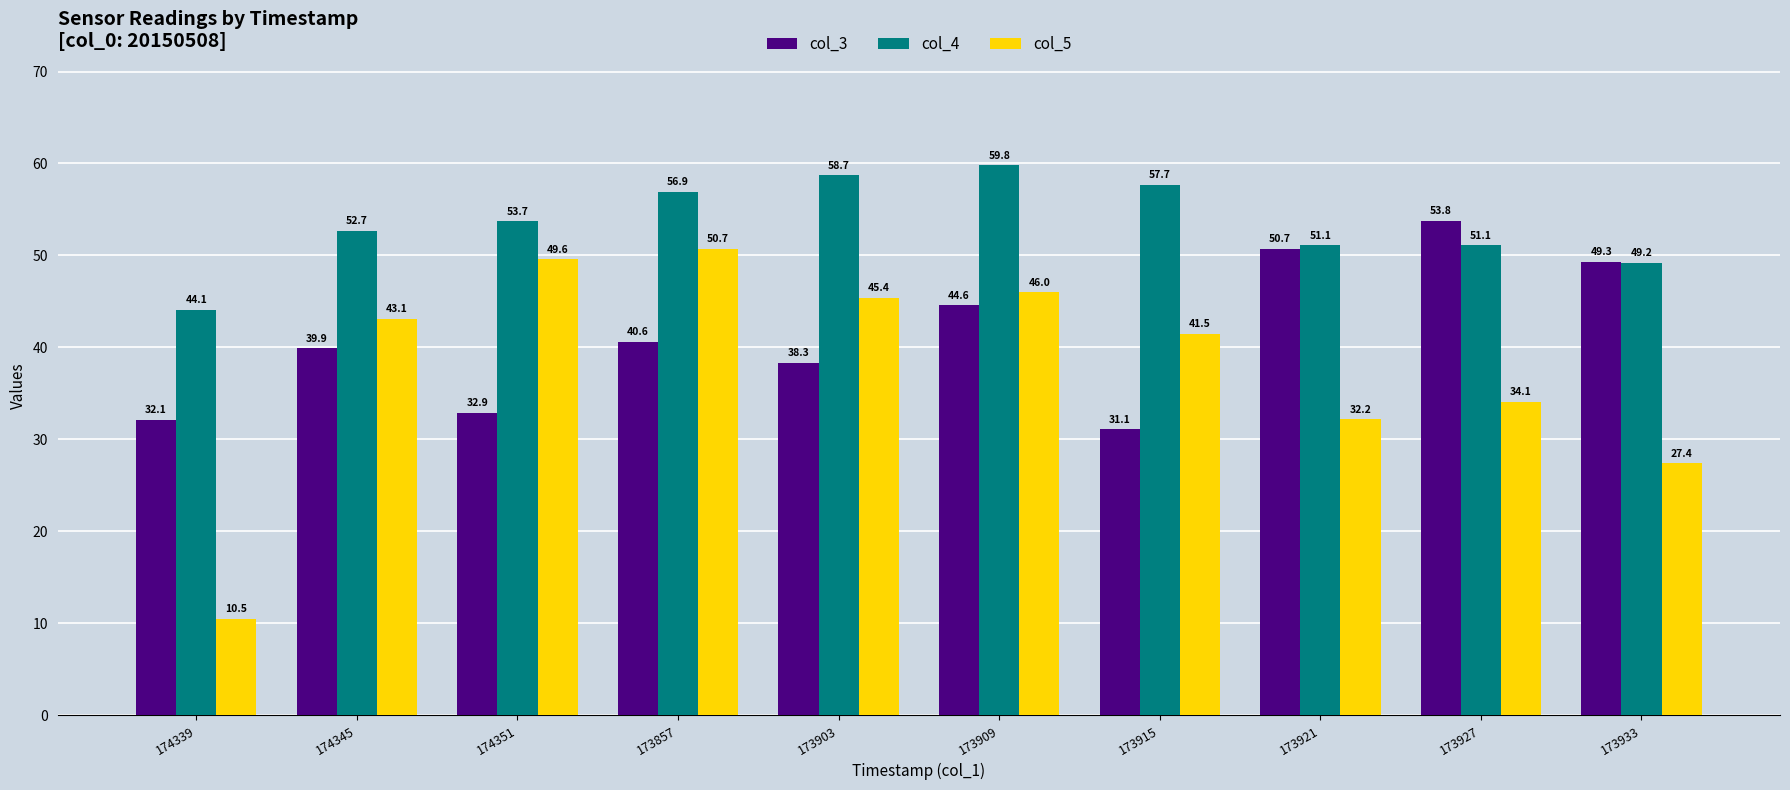

Which category has the lowest value in the col_5 series?

174339